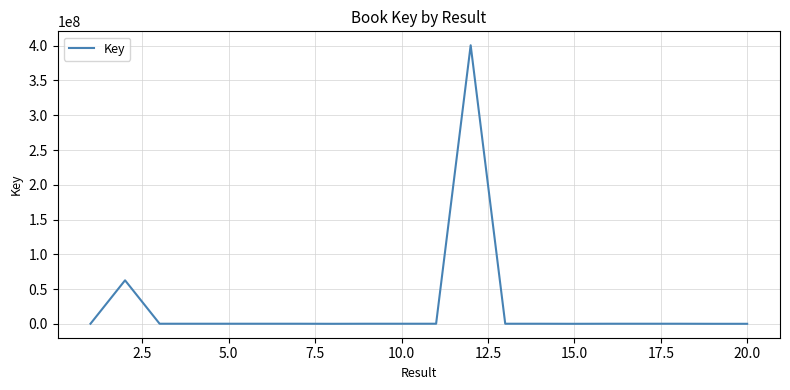

What is the difference between the maximum and minimum values?

400681736